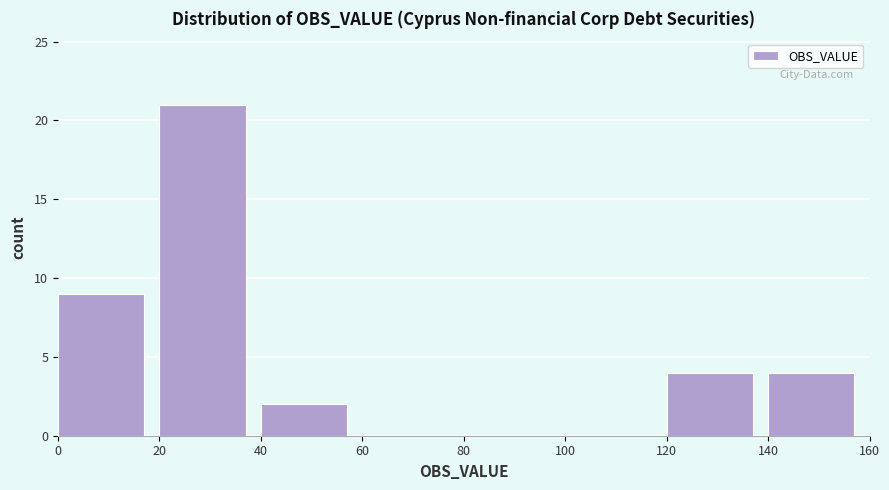

Reading left to right, list every bar in this chart as the range it spans on the x-axis followed by its height. The values are not printed on the chart, so give them approximately, as read against the axis.

0 to 20: 9
20 to 40: 21
40 to 60: 2
60 to 80: 0
80 to 100: 0
100 to 120: 0
120 to 140: 4
140 to 160: 4